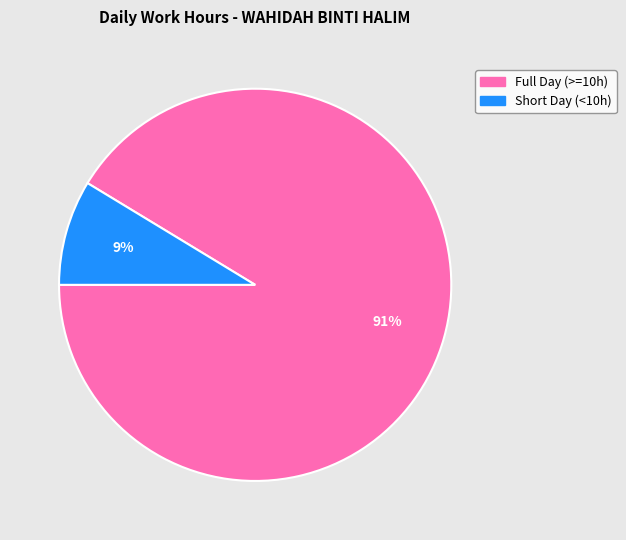

The Short Day (<10h) slice represents 17% of the pie. True or false?

False